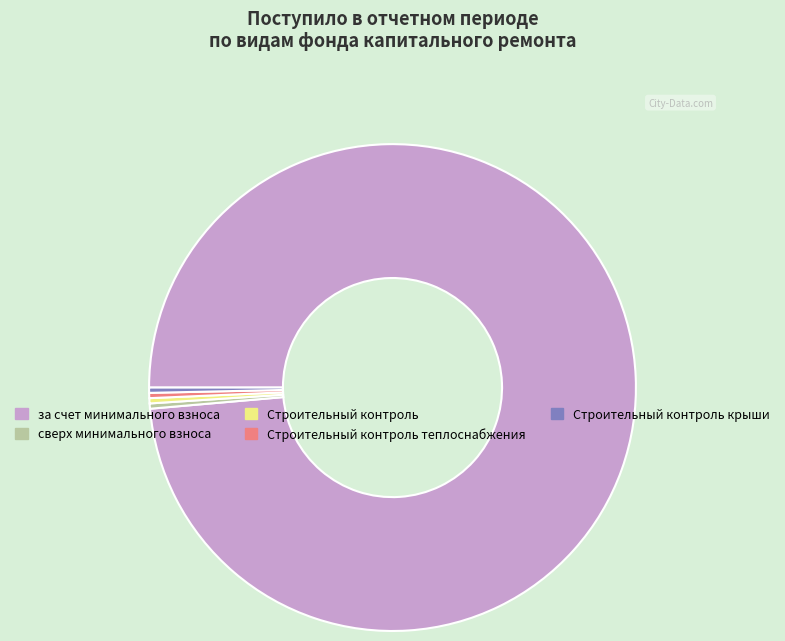

Is there a majority slice in this chart?

Yes